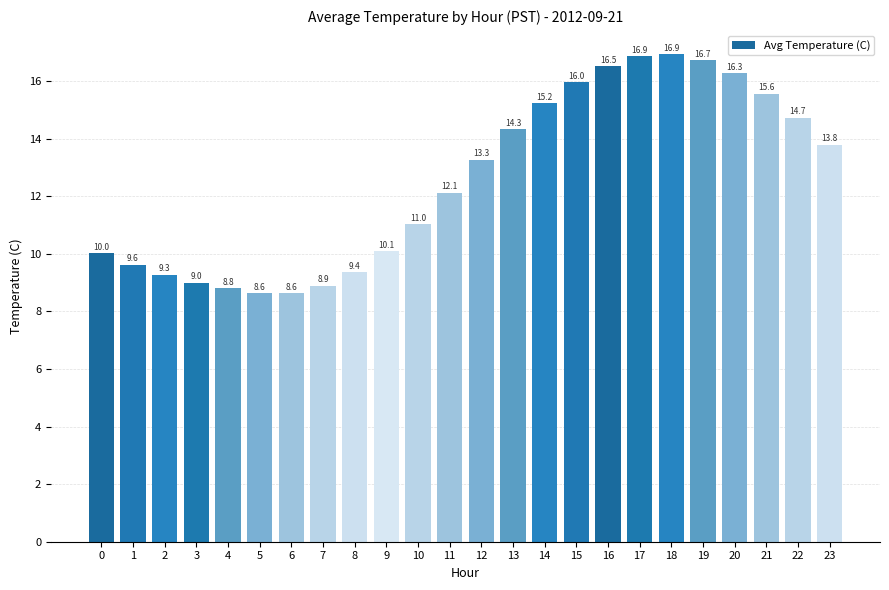

What is the maximum value shown in the chart?

16.9